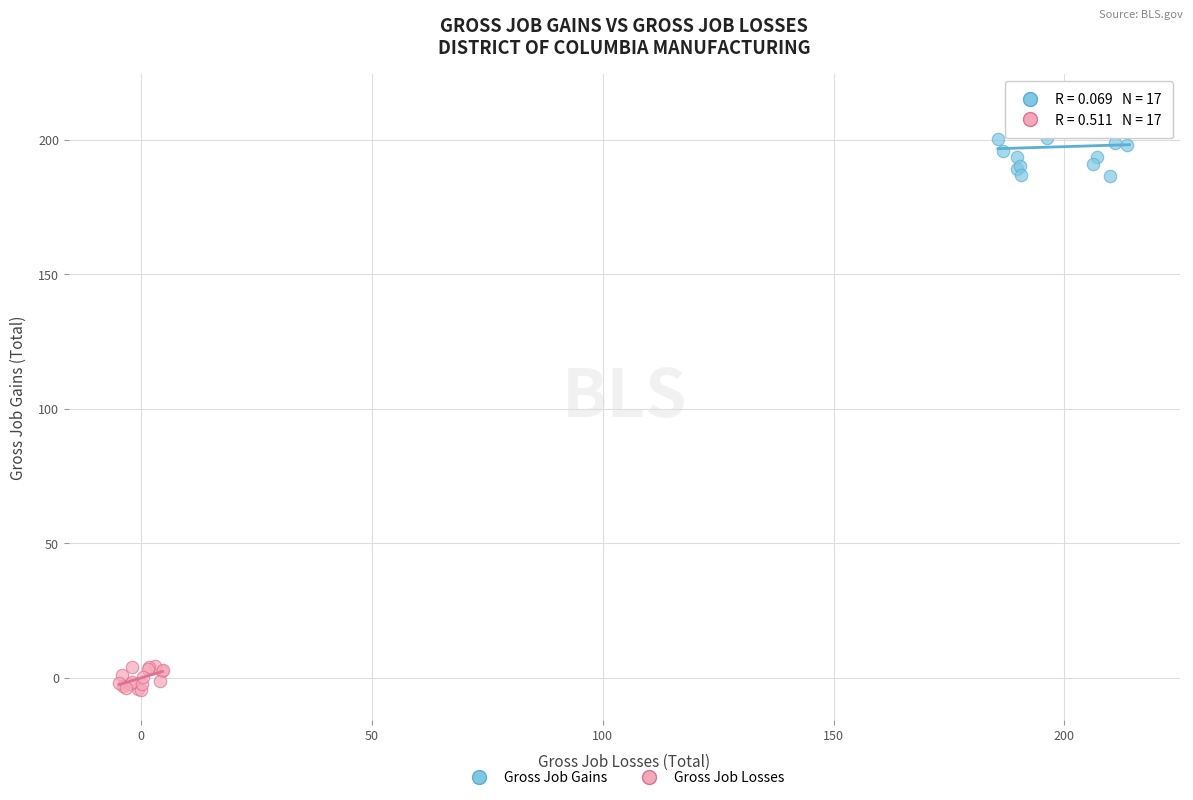

Which series has the largest Y range (max minus min)?

Gross Job Gains